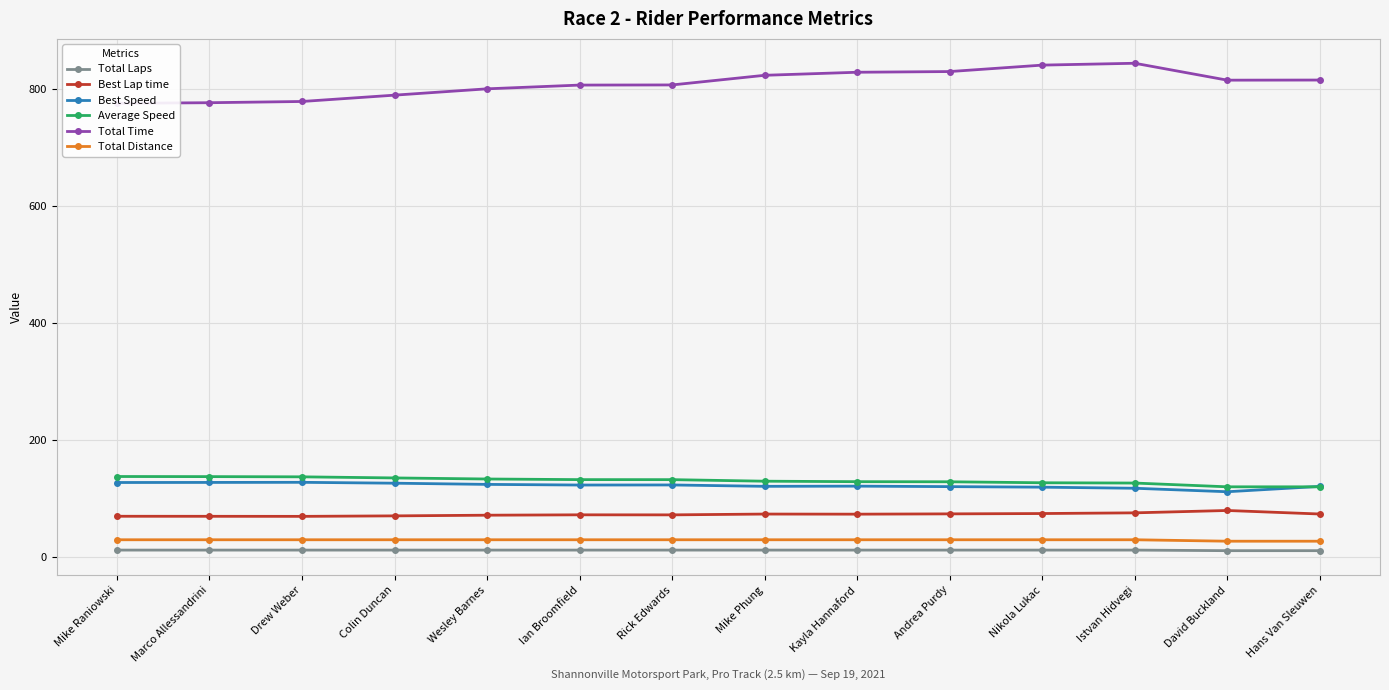

Reading left to right, list all the values displayed in this chart.

Total Laps: Mike Raniowski=12.0	Marco Allessandrini=12.0	Drew Weber=12.0	Colin Duncan=12.0	Wesley Barnes=12.0	Ian Broomfield=12.0	Rick Edwards=12.0	Mike Phung=12.0	Kayla Hannaford=12.0	Andrea Purdy=12.0	Nikola Lukac=12.0	Istvan Hidvegi=12.0	David Buckland=11.0	Hans Van Sleuwen=11.0
Best Lap time: Mike Raniowski=69.8	Marco Allessandrini=69.7	Drew Weber=69.6	Colin Duncan=70.4	Wesley Barnes=71.6	Ian Broomfield=72.2	Rick Edwards=72.2	Mike Phung=73.5	Kayla Hannaford=73.4	Andrea Purdy=73.9	Nikola Lukac=74.4	Istvan Hidvegi=75.6	David Buckland=79.6	Hans Van Sleuwen=73.6
Best Speed: Mike Raniowski=127.4	Marco Allessandrini=127.6	Drew Weber=127.7	Colin Duncan=126.2	Wesley Barnes=124.2	Ian Broomfield=123.1	Rick Edwards=123.2	Mike Phung=120.9	Kayla Hannaford=121.2	Andrea Purdy=120.4	Nikola Lukac=119.5	Istvan Hidvegi=117.6	David Buckland=111.7	Hans Van Sleuwen=120.8
Average Speed: Mike Raniowski=137.7	Marco Allessandrini=137.5	Drew Weber=137.1	Colin Duncan=135.2	Wesley Barnes=133.4	Ian Broomfield=132.4	Rick Edwards=132.3	Mike Phung=129.7	Kayla Hannaford=128.8	Andrea Purdy=128.7	Nikola Lukac=127.0	Istvan Hidvegi=126.5	David Buckland=120.1	Hans Van Sleuwen=120.0
Total Time: Mike Raniowski=775.1	Marco Allessandrini=776.1	Drew Weber=778.2	Colin Duncan=789.0	Wesley Barnes=799.8	Ian Broomfield=806.2	Rick Edwards=806.5	Mike Phung=822.9	Kayla Hannaford=828.1	Andrea Purdy=829.3	Nikola Lukac=840.3	Istvan Hidvegi=843.5	David Buckland=814.6	Hans Van Sleuwen=814.8
Total Distance: Mike Raniowski=29.6	Marco Allessandrini=29.6	Drew Weber=29.6	Colin Duncan=29.6	Wesley Barnes=29.6	Ian Broomfield=29.6	Rick Edwards=29.6	Mike Phung=29.6	Kayla Hannaford=29.6	Andrea Purdy=29.6	Nikola Lukac=29.6	Istvan Hidvegi=29.6	David Buckland=27.2	Hans Van Sleuwen=27.2